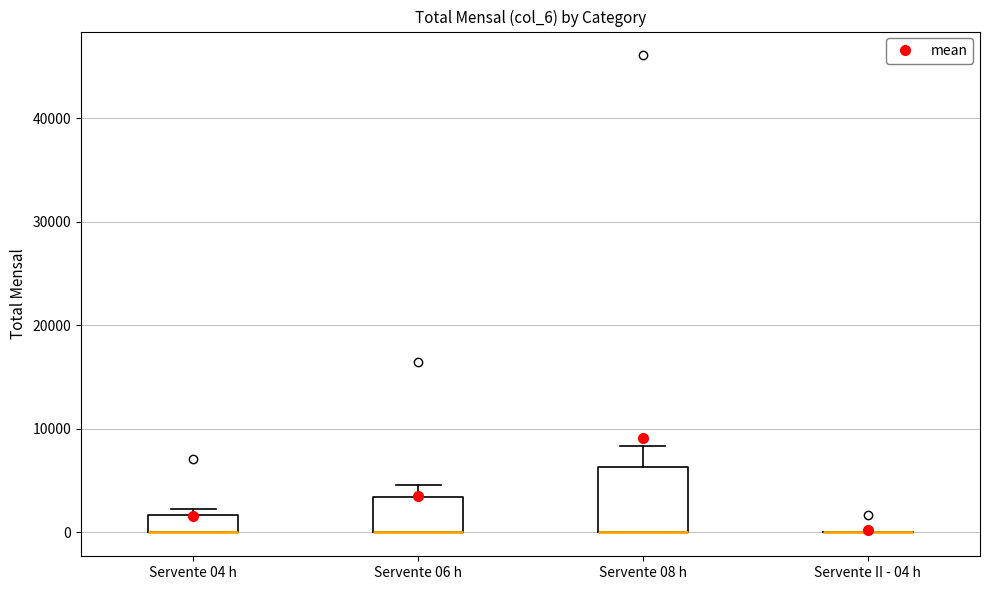

Reading left to right, transcribe this box plot: for each box, give where its median line is, the range the box spans, and where its two whiskers end, as read against the y-axis. The values are not printed on the chart, so give them approximately, as read against the axis.

Servente 04 h: median 0 (drawn on the box's lower edge), box 0 to 2000, whiskers 0 to 2000 (just above the box's upper edge)
Servente 06 h: median 0 (drawn on the box's lower edge), box 0 to 3000, whiskers 0 to 5000
Servente 08 h: median 0 (drawn on the box's lower edge), box 0 to 6000, whiskers 0 to 8000
Servente II - 04 h: box collapsed to a line at 0, whiskers 0 to 0